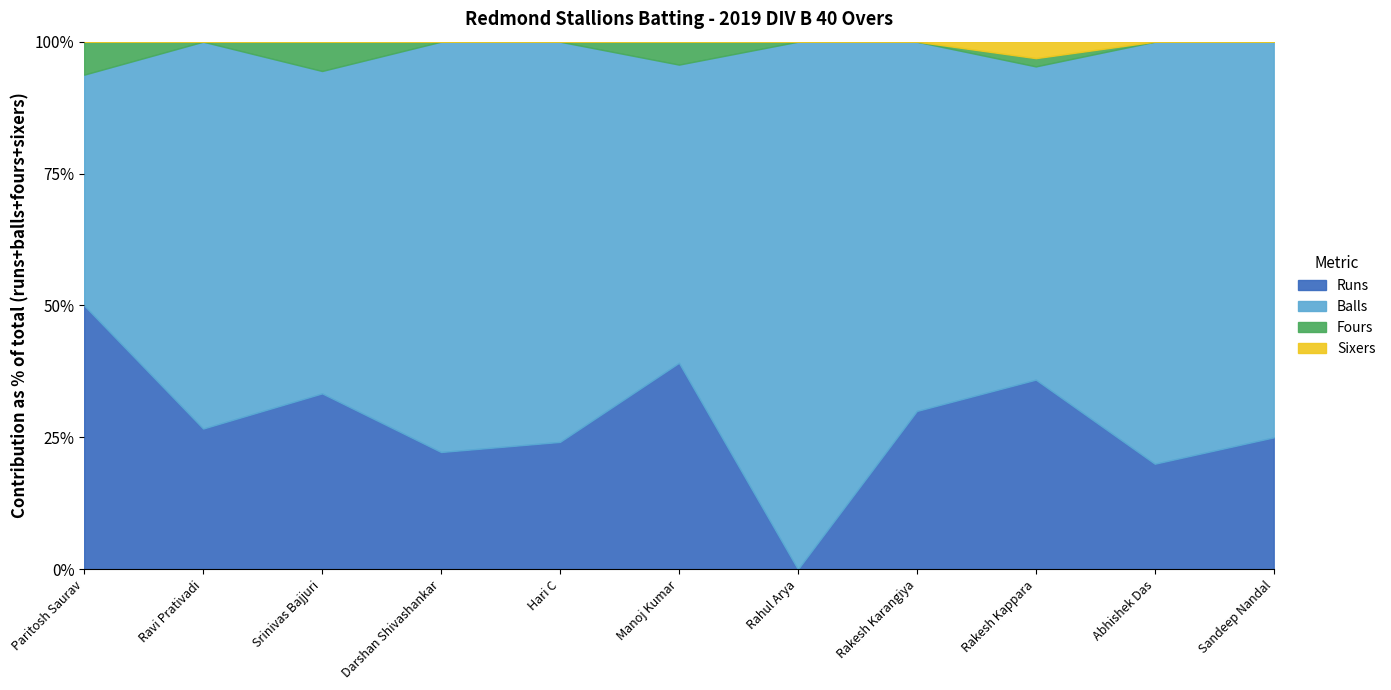

Reading left to right, extract all data points from this chart.

Runs: 16	8	12	2	7	9	0	12	23	7	2
Balls: 14	22	22	7	22	13	5	28	38	28	6
Fours: 2	0	2	0	0	1	0	0	1	0	0
Sixers: 0	0	0	0	0	0	0	0	2	0	0